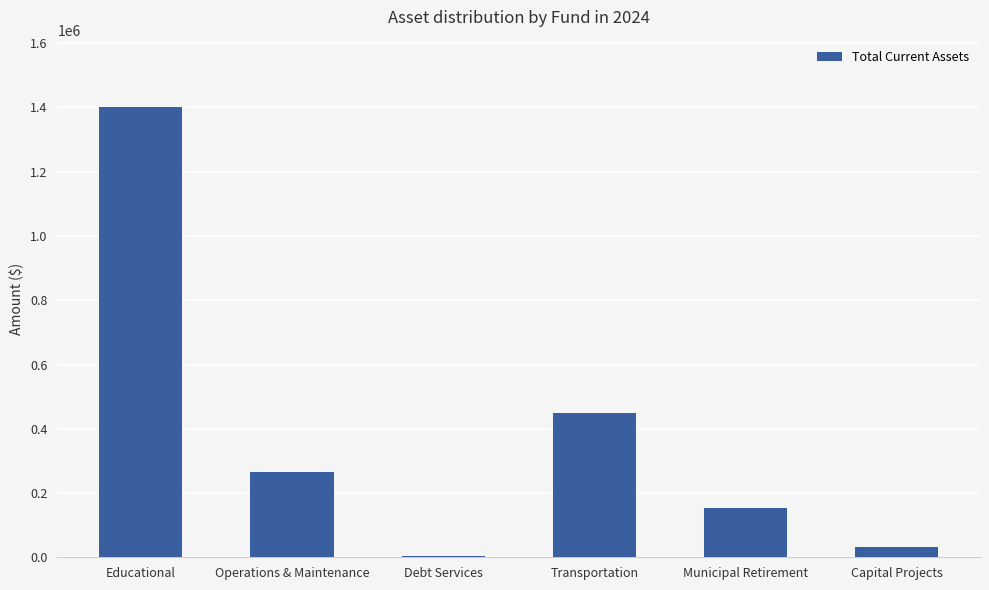

What is the change in value from Educational to Operations & Maintenance?

-1136635